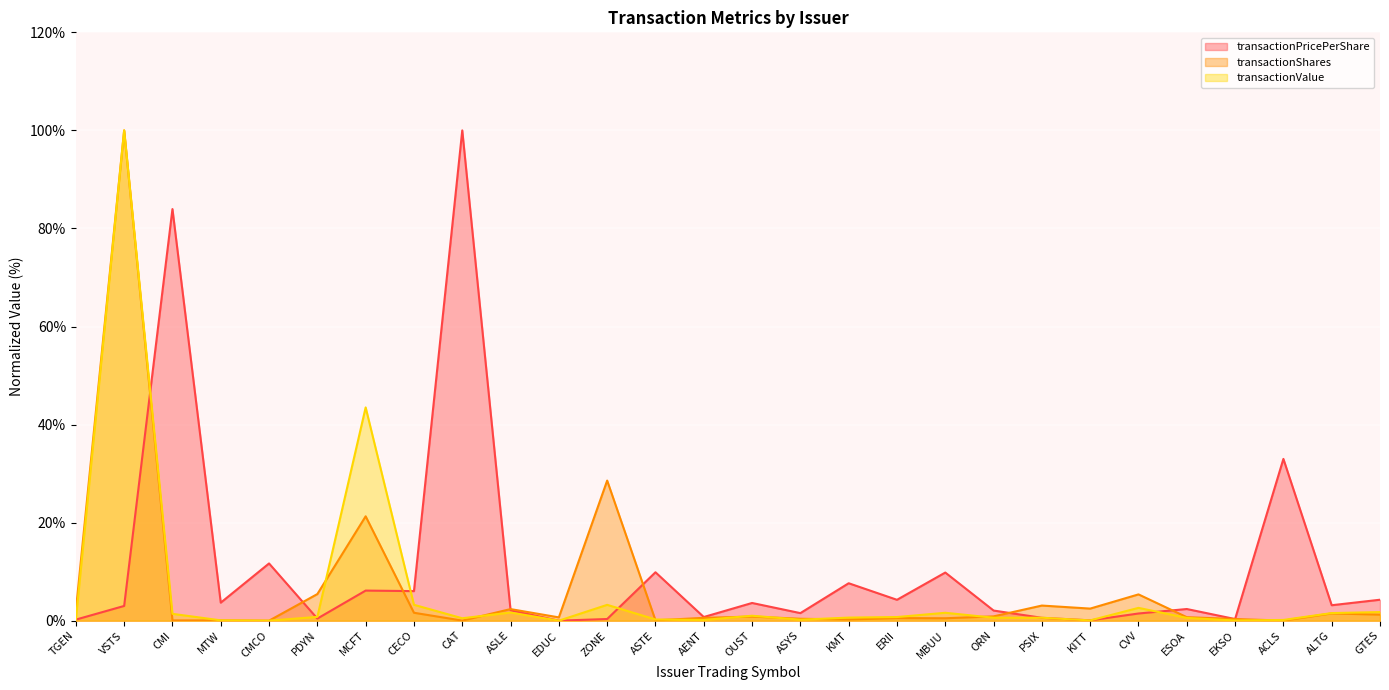

How many lines are shown in the chart?

3